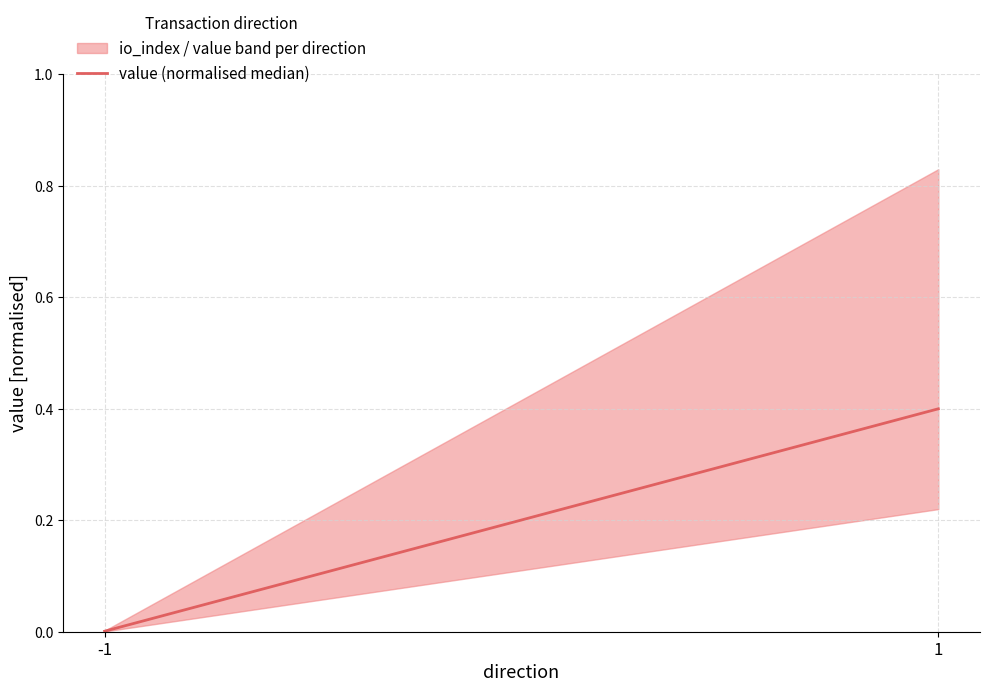

What is the difference between the maximum and minimum values?

0.4